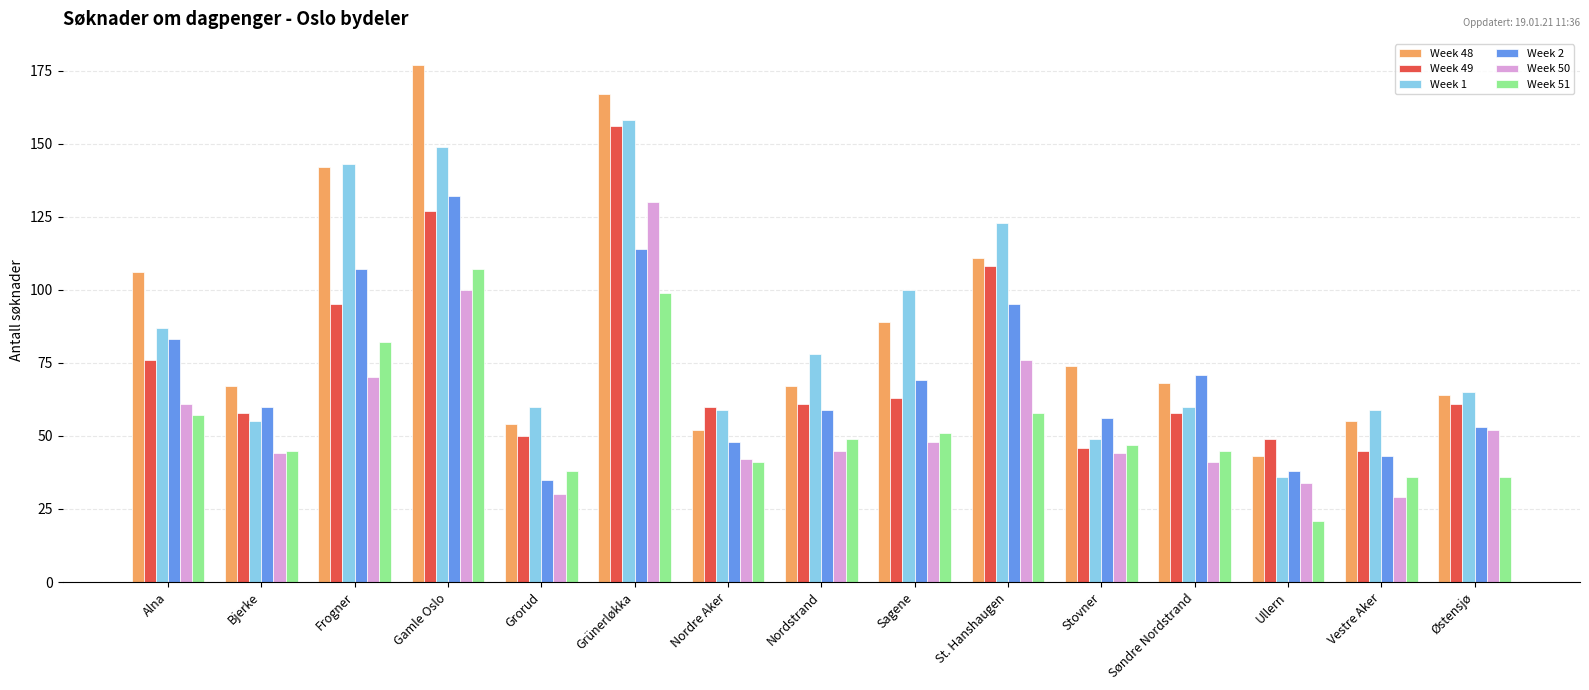

Reading right to left, transcribe all the data shown in this chart.

Week 48: 64	55	43	68	74	111	89	67	52	167	54	177	142	67	106
Week 49: 61	45	49	58	46	108	63	61	60	156	50	127	95	58	76
Week 1: 65	59	36	60	49	123	100	78	59	158	60	149	143	55	87
Week 2: 53	43	38	71	56	95	69	59	48	114	35	132	107	60	83
Week 50: 52	29	34	41	44	76	48	45	42	130	30	100	70	44	61
Week 51: 36	36	21	45	47	58	51	49	41	99	38	107	82	45	57